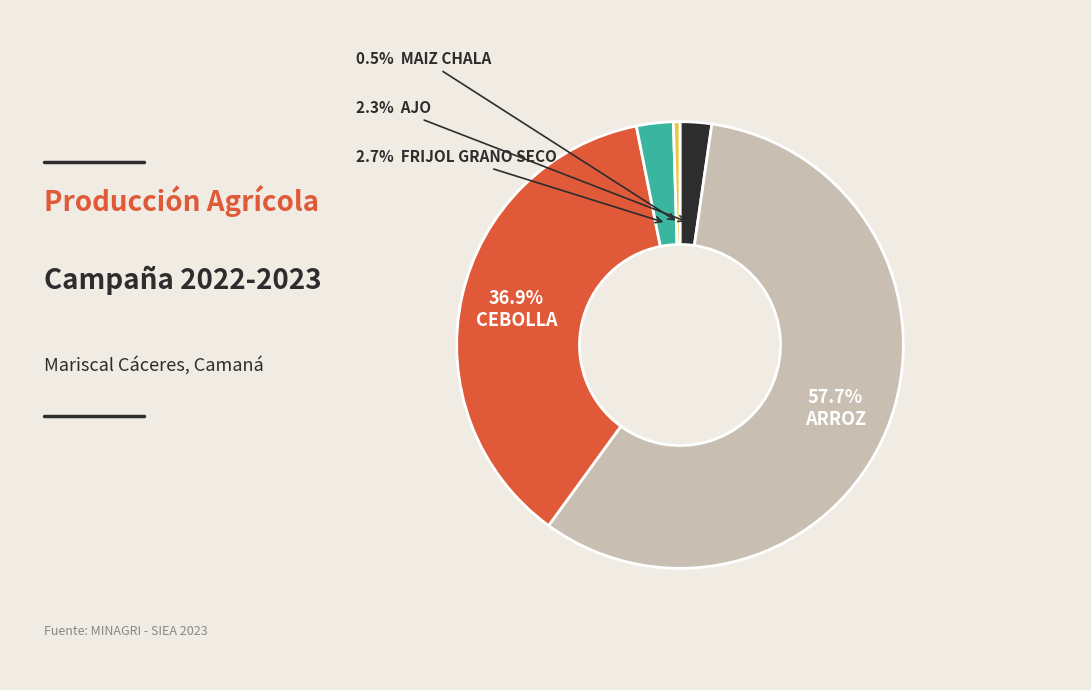

Is there a majority slice in this chart?

Yes